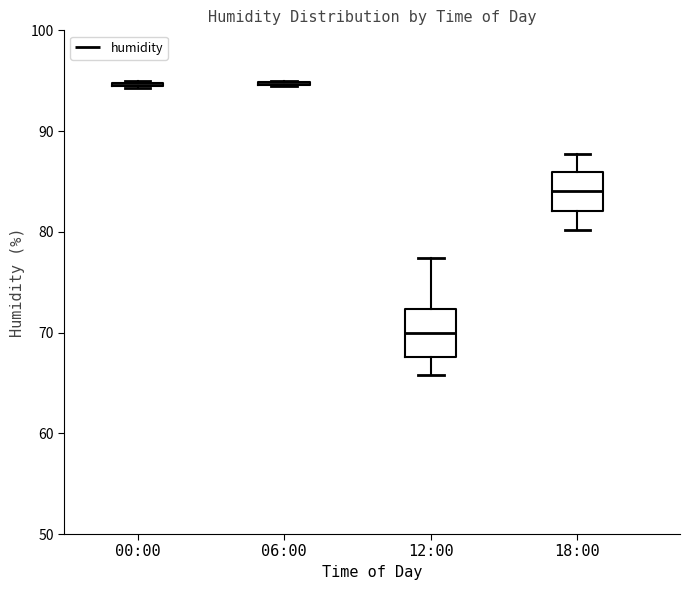

Reading left to right, read every box against the y-axis: the position of its median line, the range the box covers, and the ends of its whiskers. The values are not printed on the chart, so give them approximately, as read against the axis.

00:00: box collapsed to a line at 95, whiskers 94 to 95
06:00: box collapsed to a line at 95, whiskers 95 to 95
12:00: median 70, box 68 to 72, whiskers 66 to 77
18:00: median 84, box 82 to 86, whiskers 80 to 88